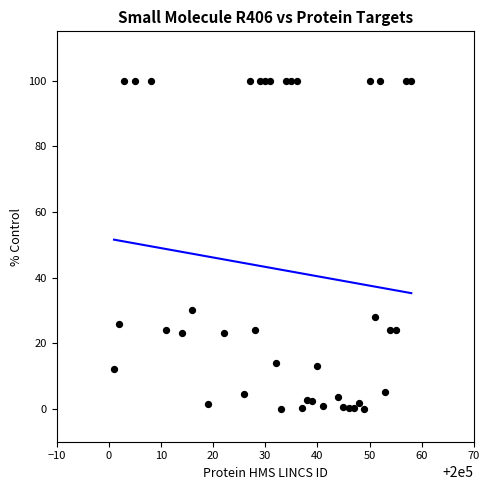

What Y value in the scatter plot is closest to 50?

30.0